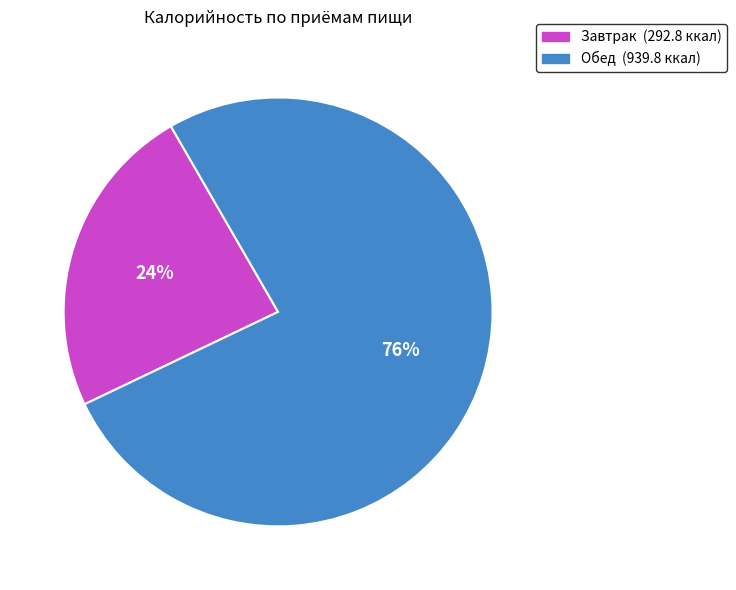

To the nearest percent, what portion does Завтрак represent?

24%